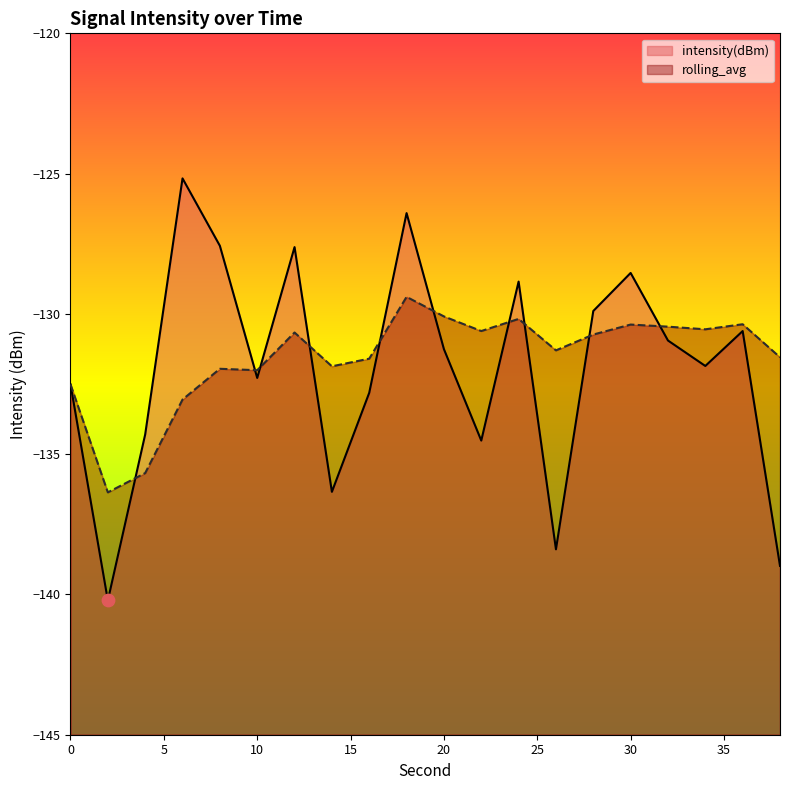

Which series contains the lowest Y value?

intensity(dBm)